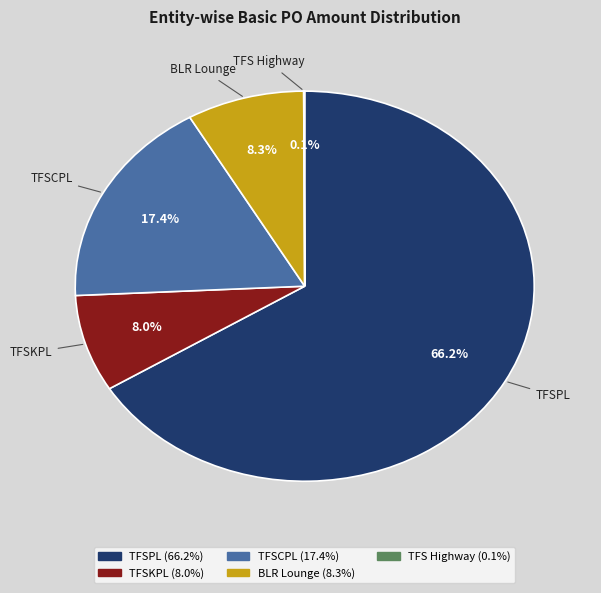

Is there any slice that represents more than half of the pie?

Yes